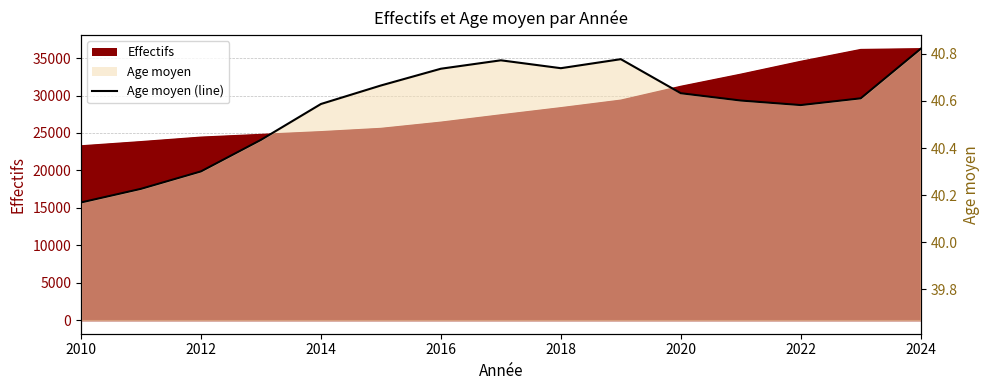

Reading left to right, what are all the values shown in this chart?

40.2	40.2	40.3	40.4	40.6	40.7	40.7	40.8	40.7	40.8	40.6	40.6	40.6	40.6	40.8